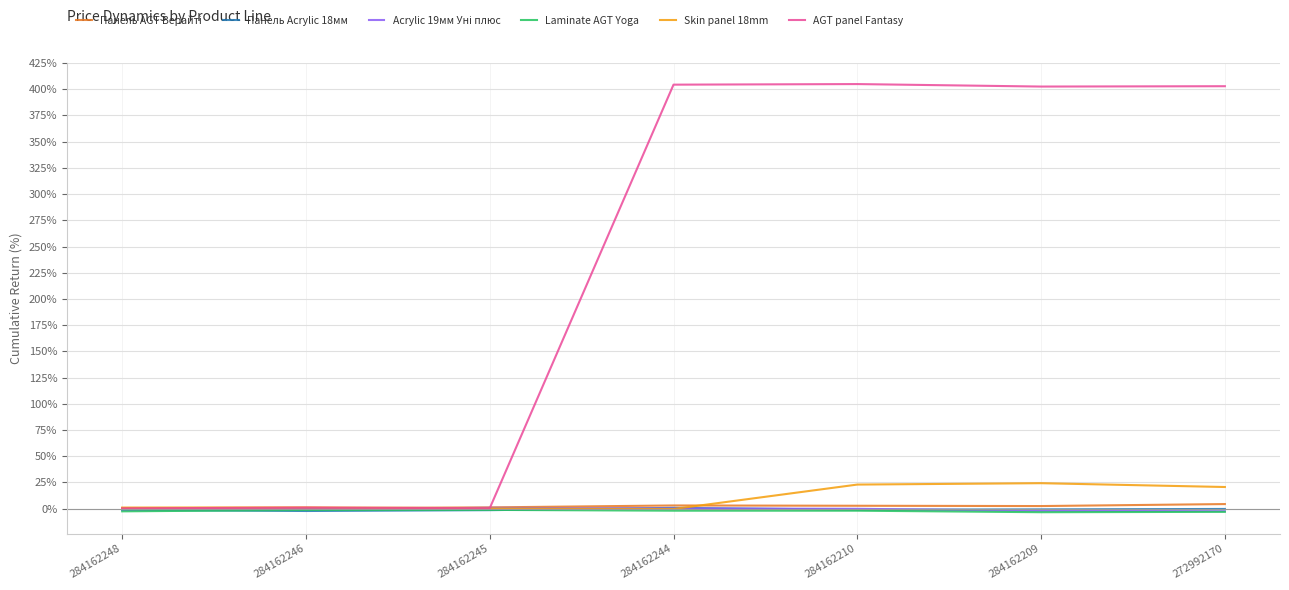

True or false: Laminate AGT Yoga and Панель AGT Верайті cross at least once.

False